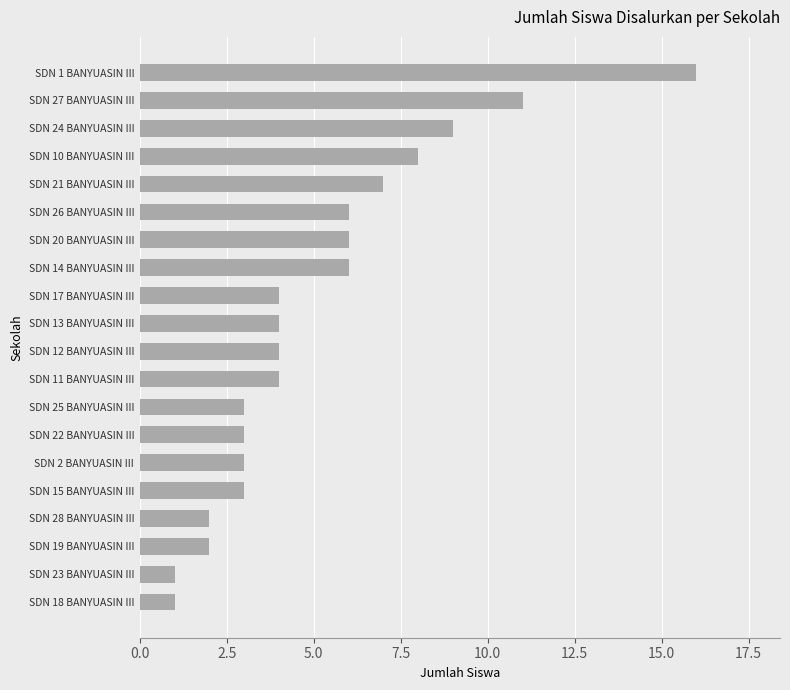

What is the average value?

5